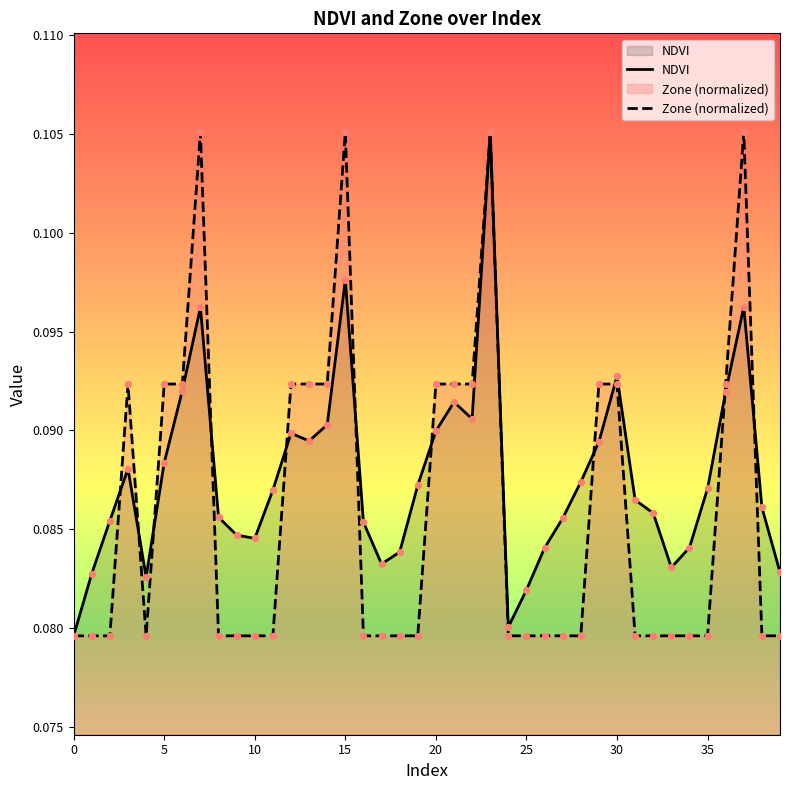

What are all the series names shown in the legend?

NDVI, Zone